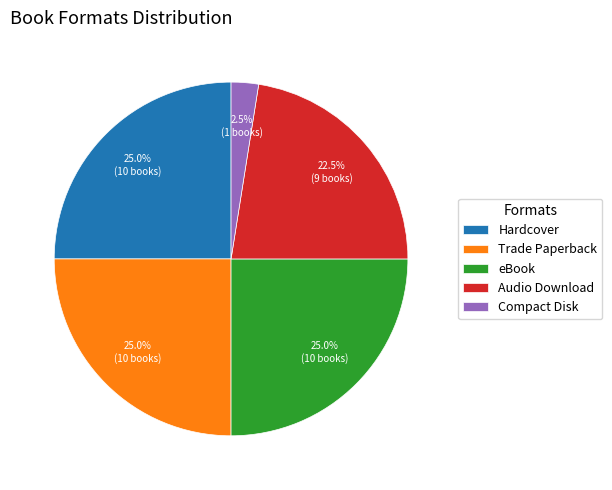

The Trade Paperback slice represents 25% of the pie. True or false?

True